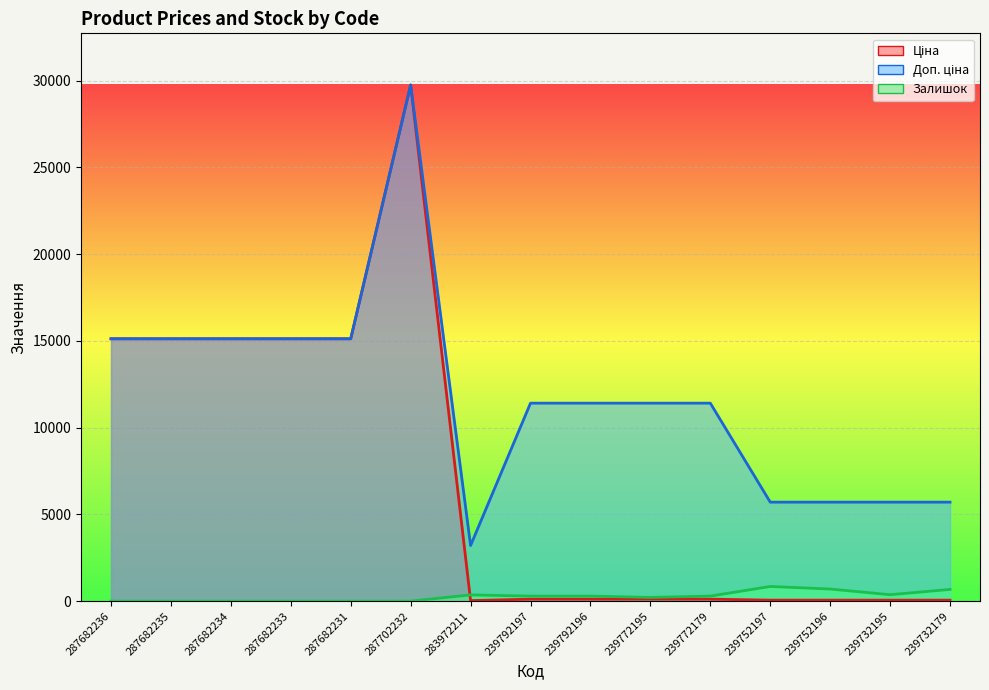

At which label does Залишок reach its minimum?

287682236